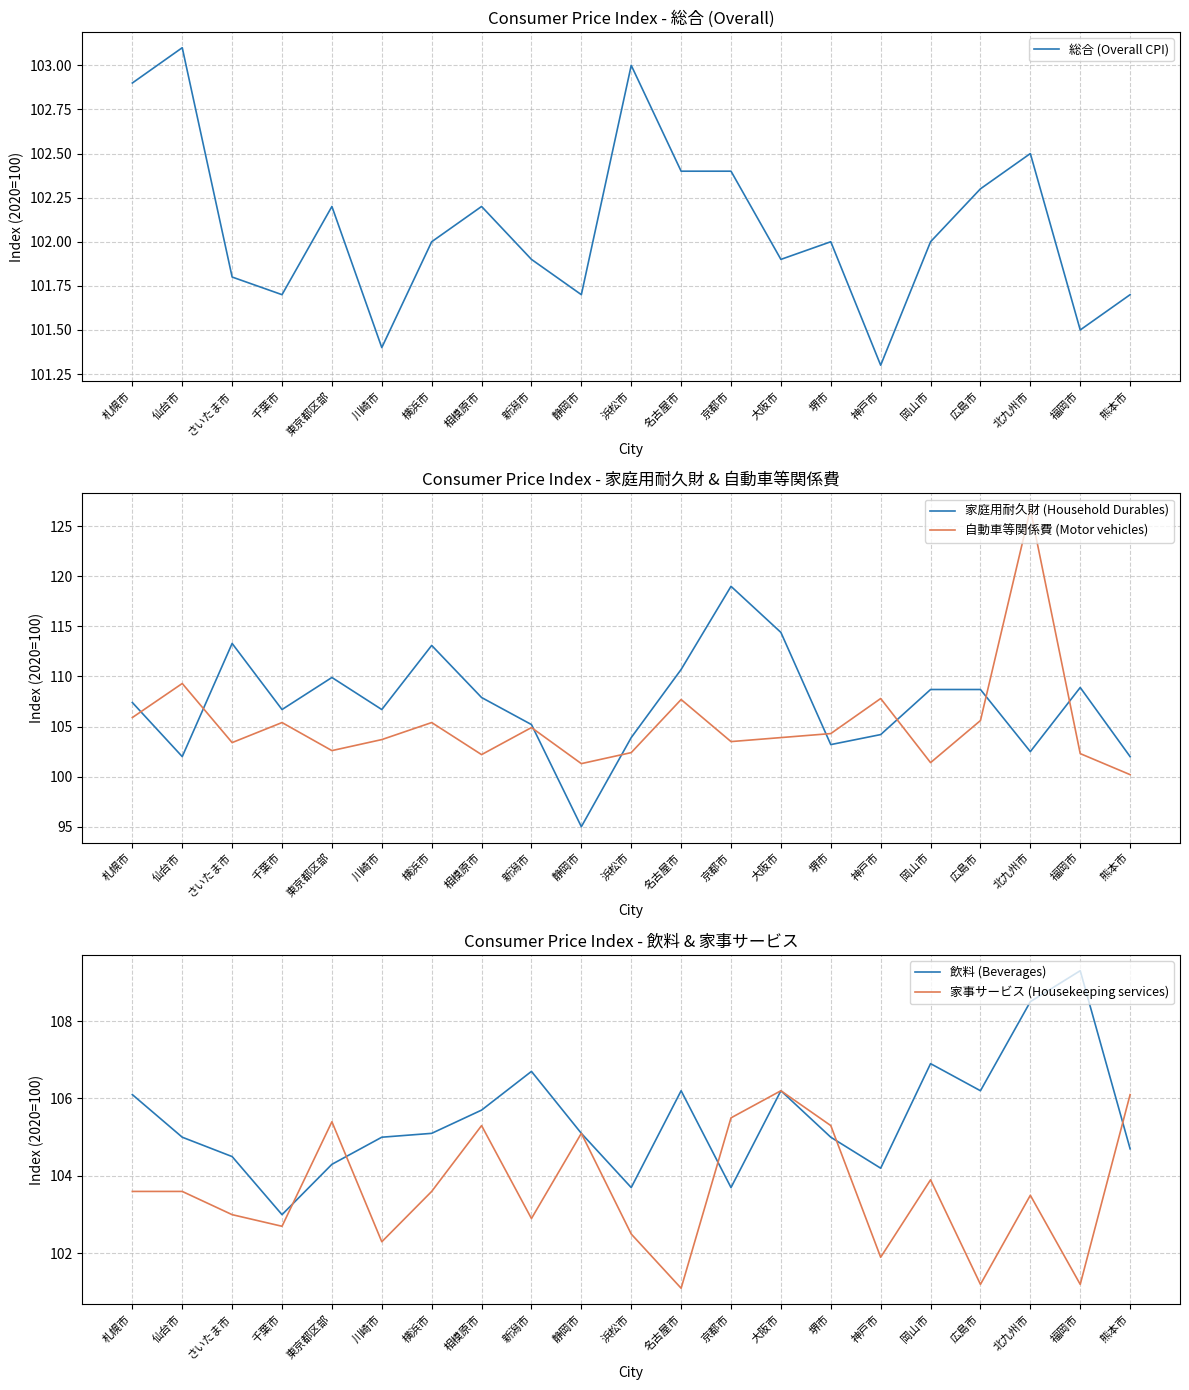

Where is 自動車等関係費 (Motor vehicles) nearest to the value 113?

仙台市